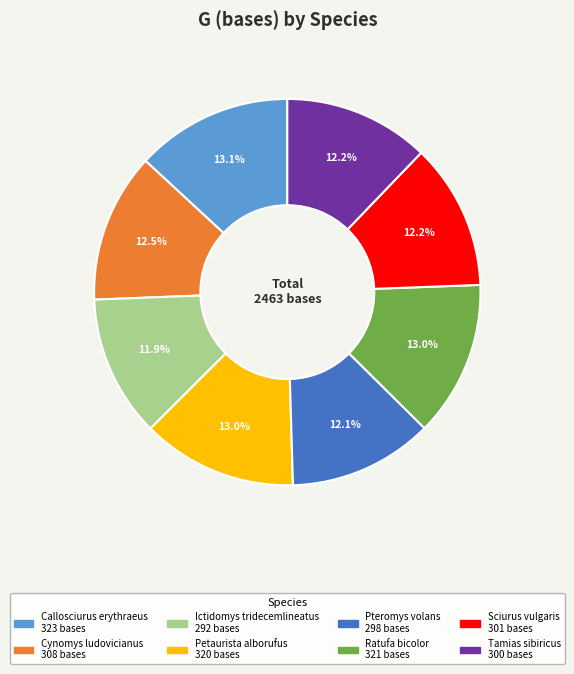

To the nearest percent, what portion does Sciurus vulgaris represent?

12%